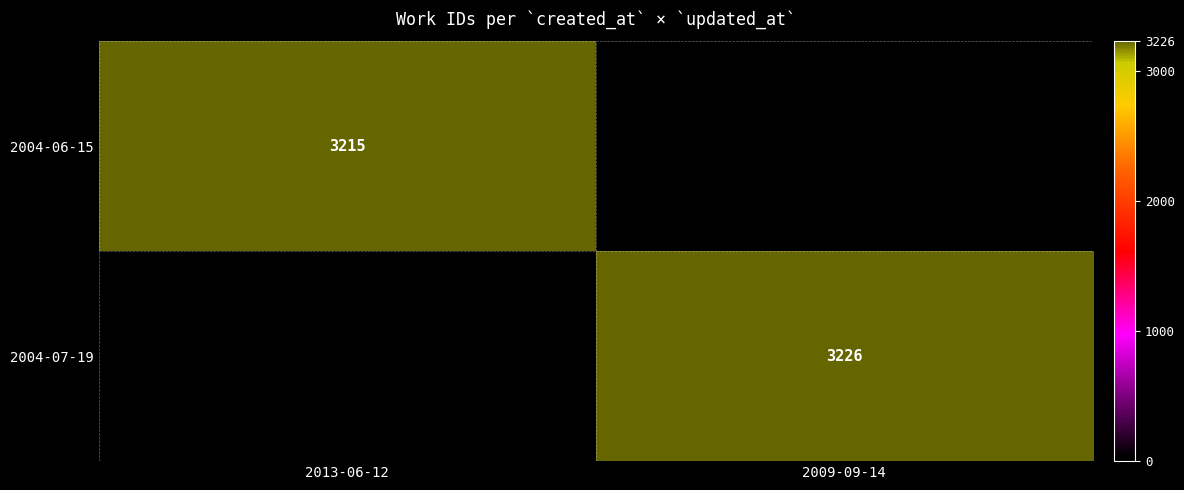

Is it true that 2004-07-19 equals 3226 at 2009-09-14?

True